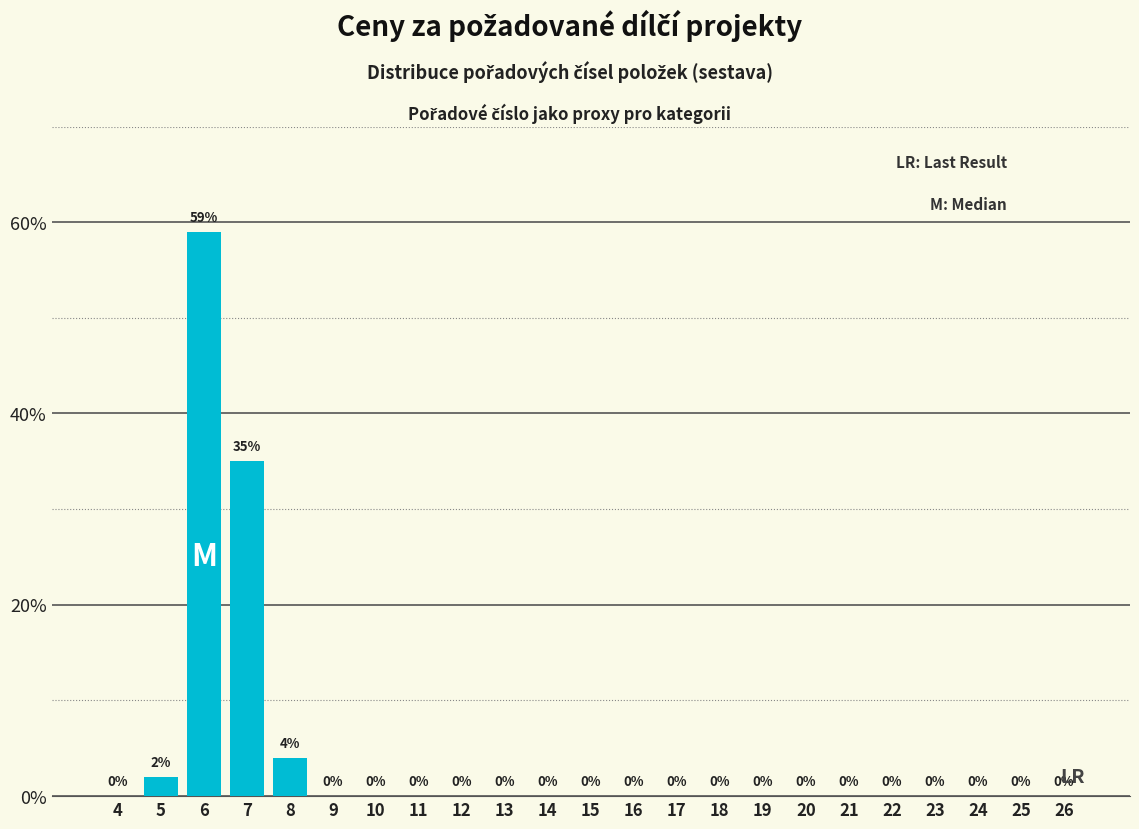

Reading right to left, list all the values displayed in this chart.

26=0	25=0	24=0	23=0	22=0	21=0	20=0	19=0	18=0	17=0	16=0	15=0	14=0	13=0	12=0	11=0	10=0	9=0	8=4	7=35	6=59	5=2	4=0